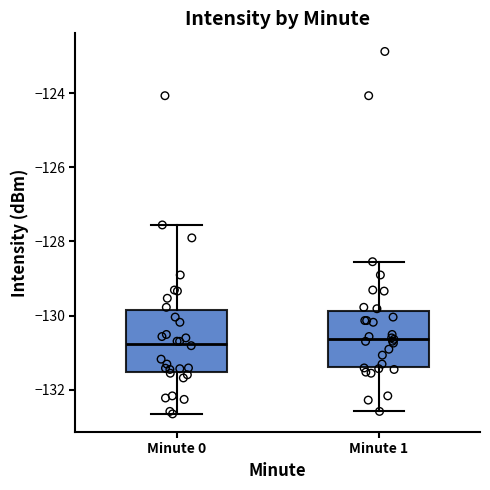

Where does the upper whisker of the box for Minute 0 end on the y-axis? The values are not printed on the chart, so give them approximately, as read against the axis.

-127.6